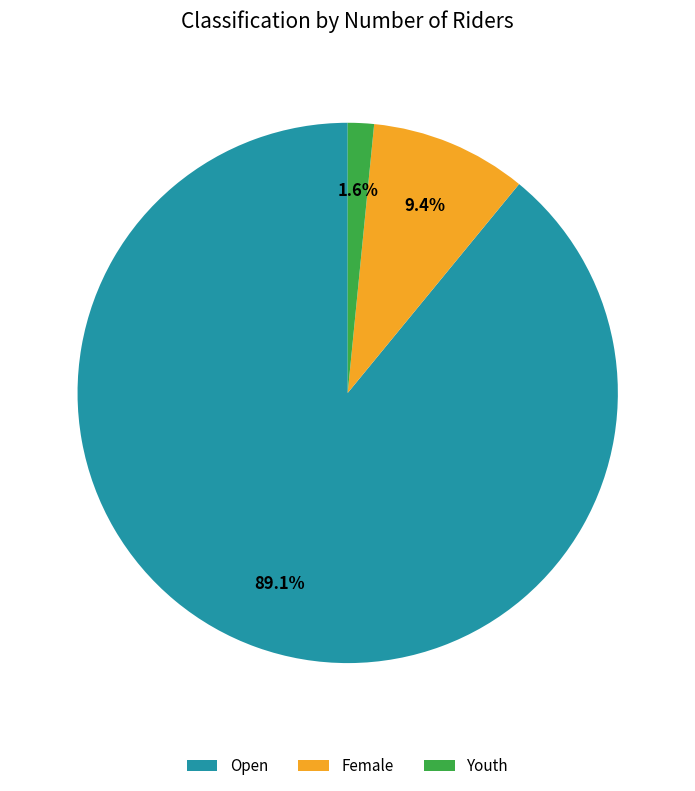

How many slices are in this pie chart?

3